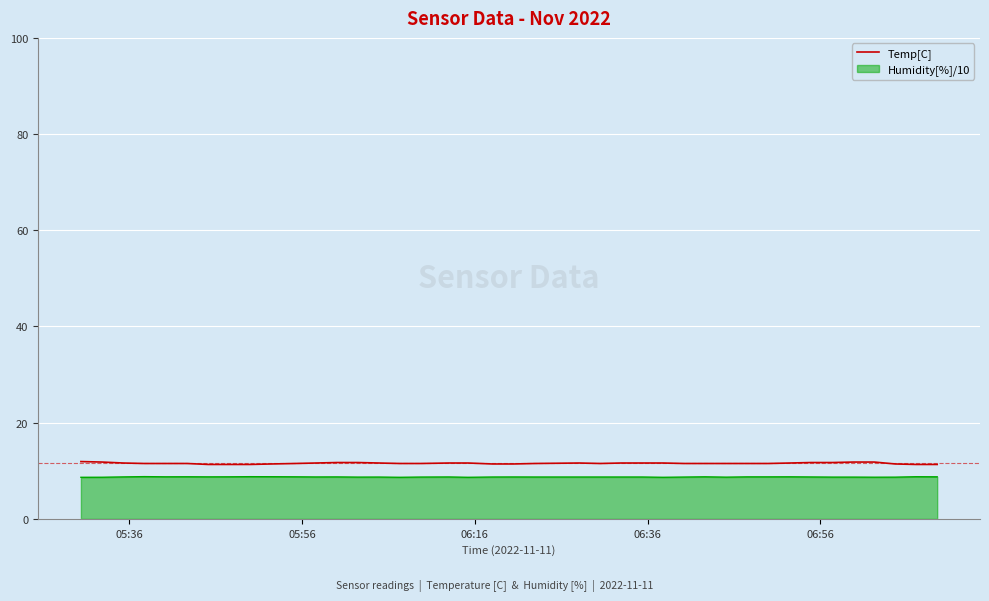

Which series has the widest spread of values?

Temp[C]